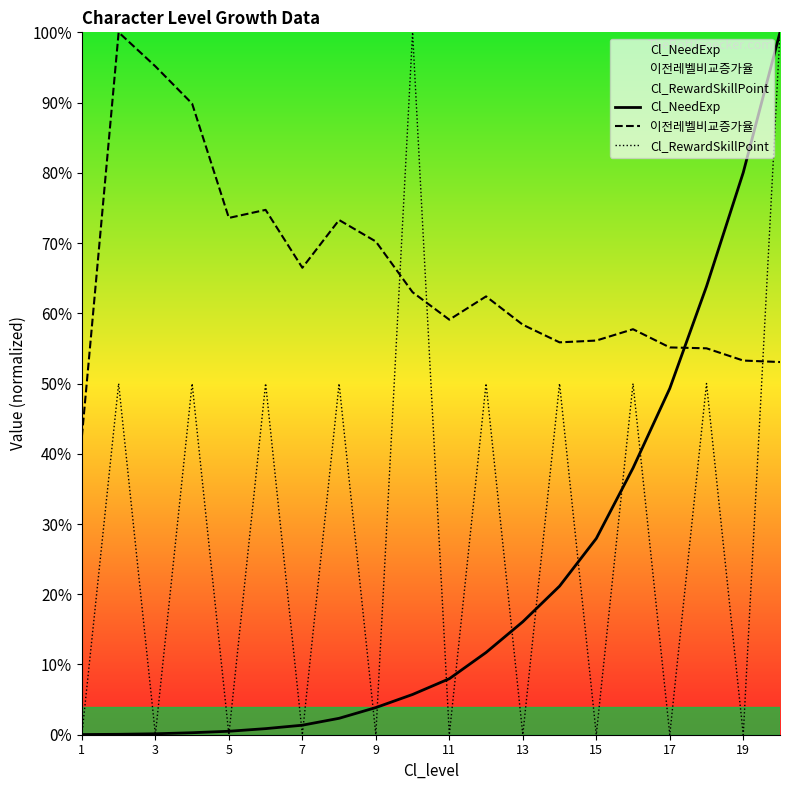

Where does the Cl_NeedExp series first go above 7?

11